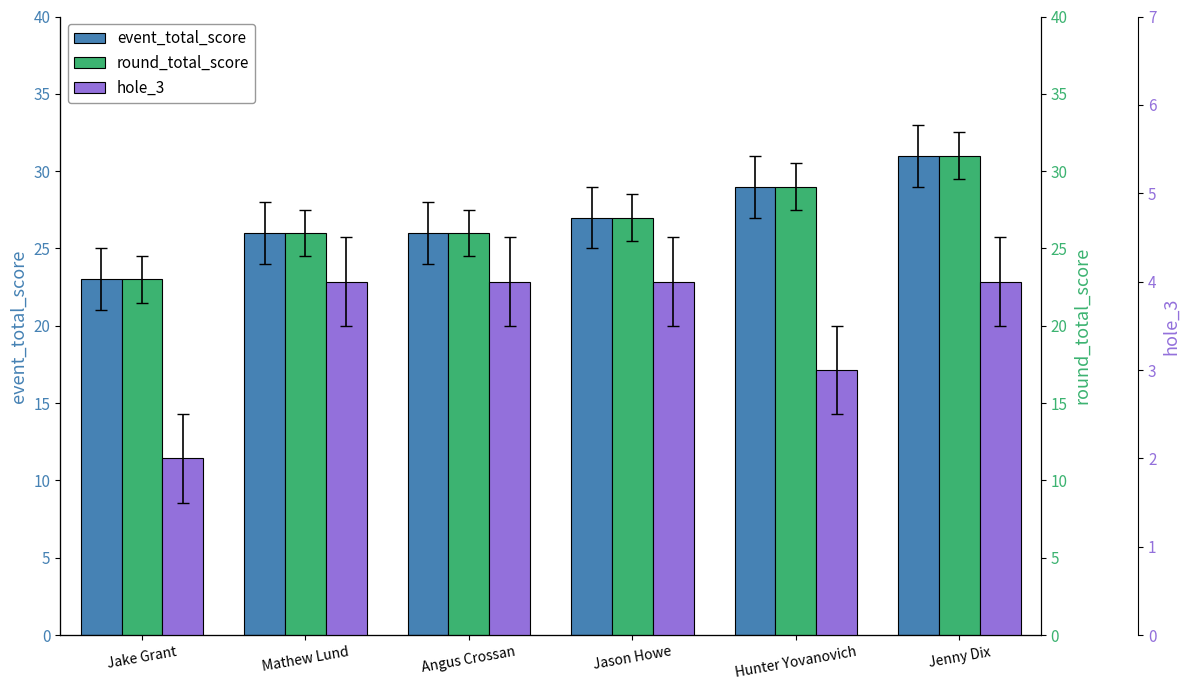

Which label corresponds to the largest value in the chart?

Jenny Dix